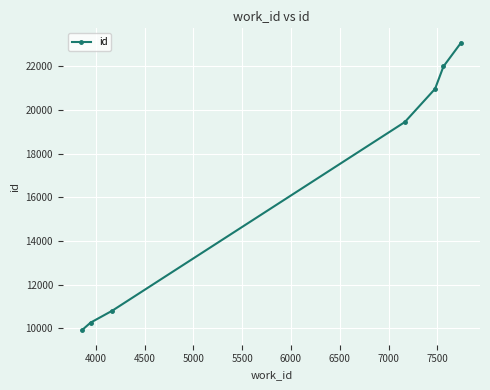

What is the sum of all values?

116467